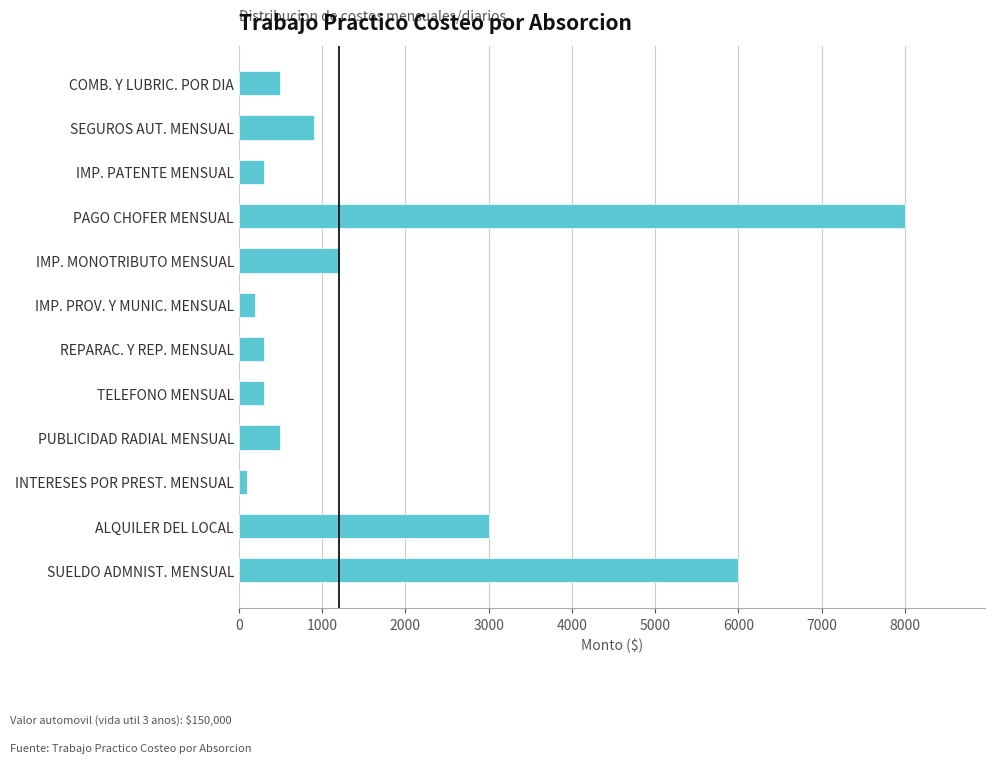

Reading top to bottom, extract all data points from this chart.

500	900	300	8000	1200	200	300	300	500	100	3000	6000